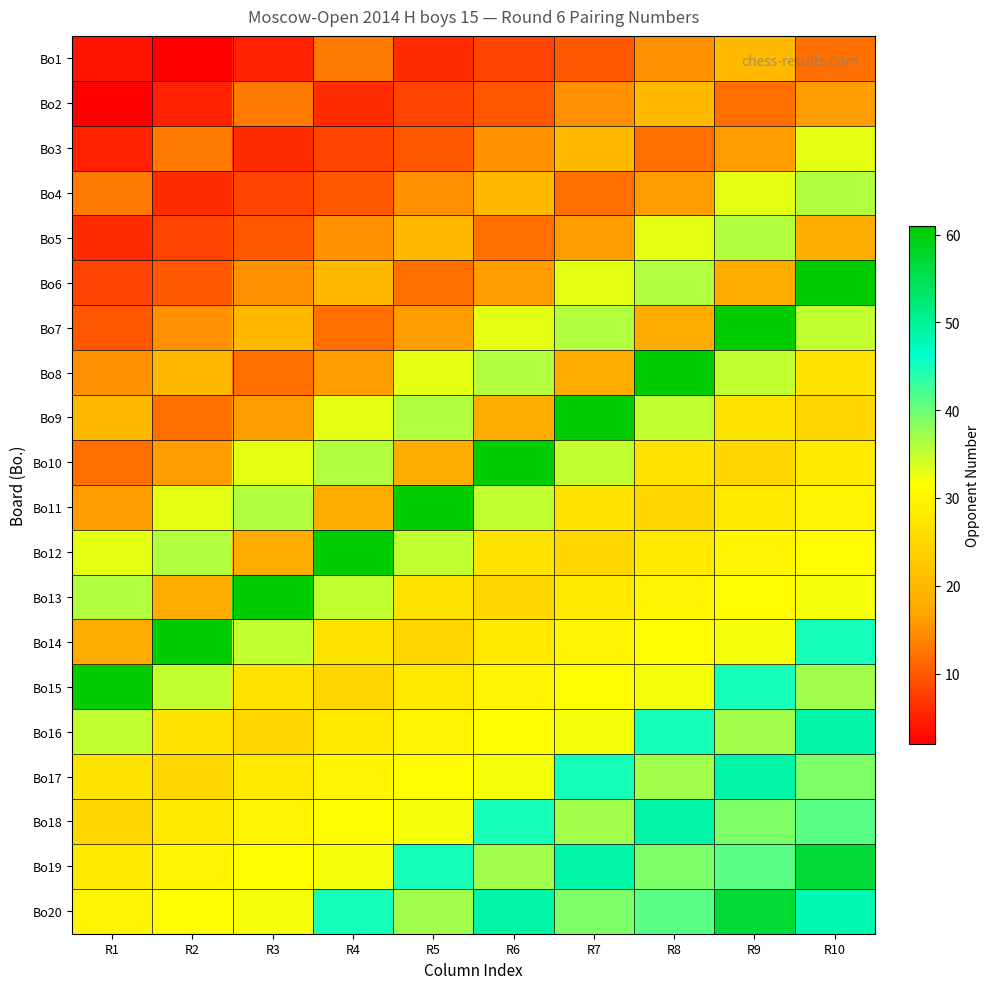

What is the minimum value shown in the chart?

2